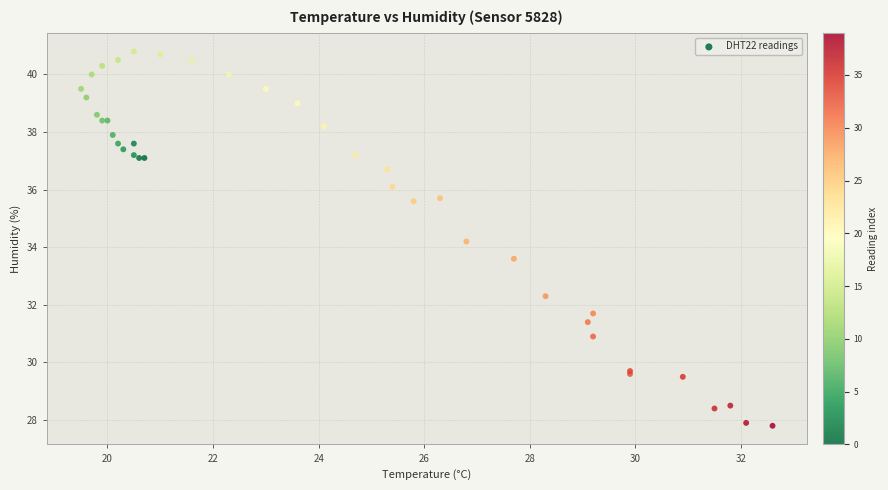

What Y value in the scatter plot is closest to 34?

34.2